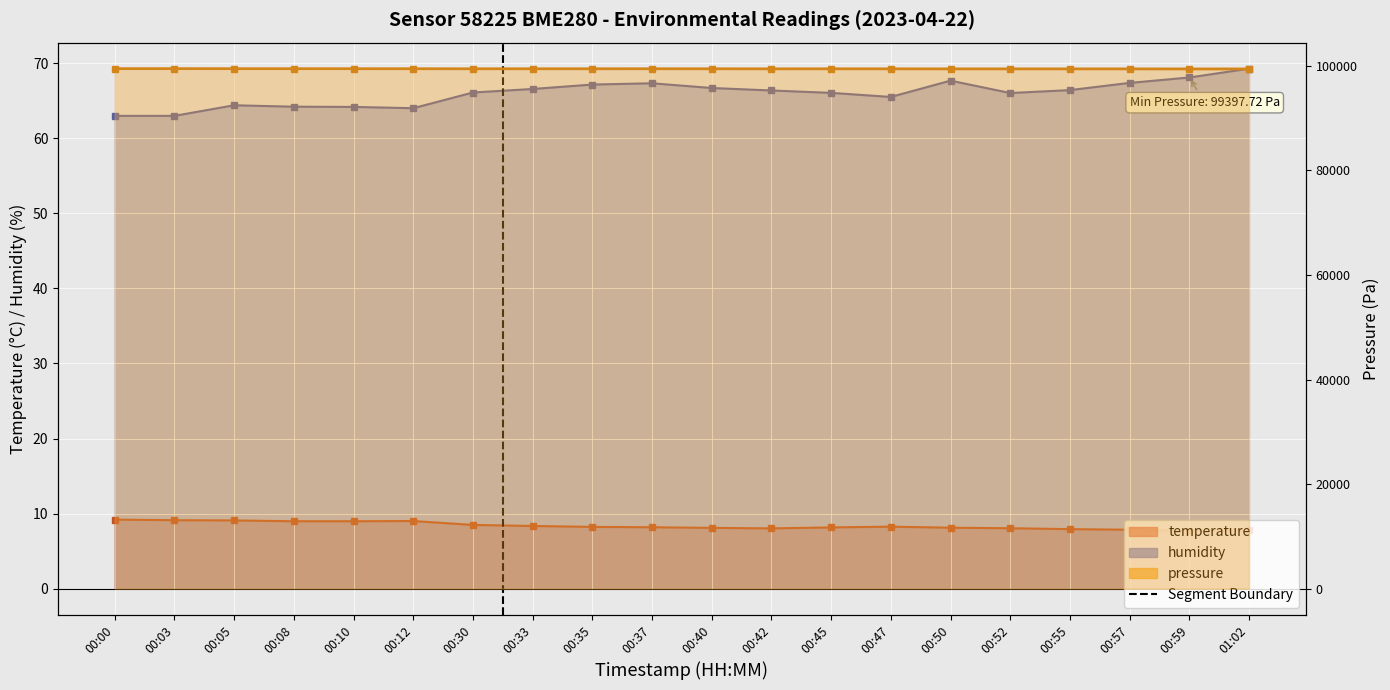

Which category has the lowest value across all series?

00:59